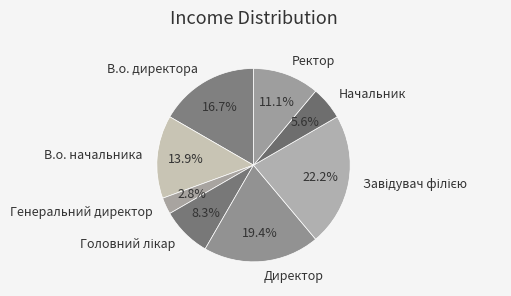

Between Начальник and Директор, which is larger?

Директор